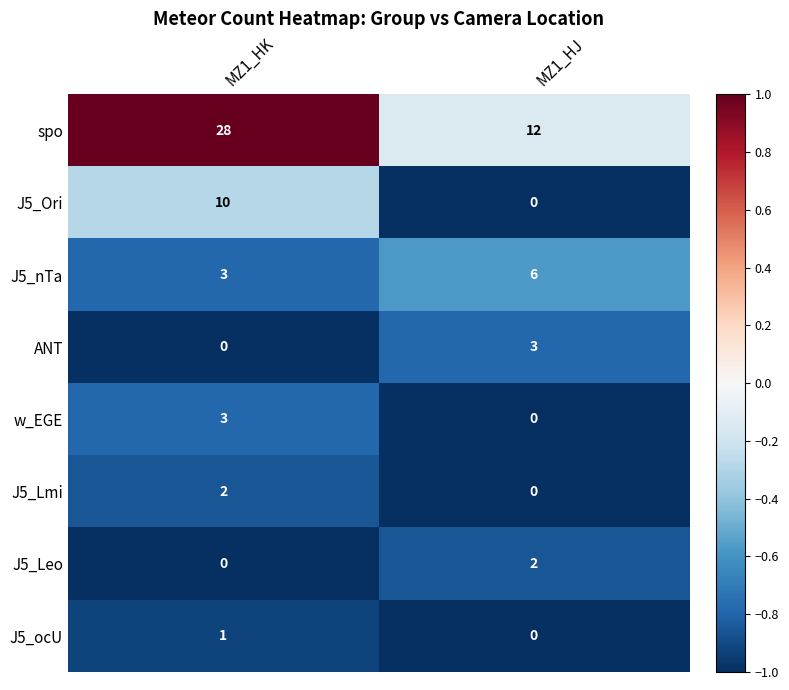

The value of w_EGE at MZ1_HK is 3. True or false?

True